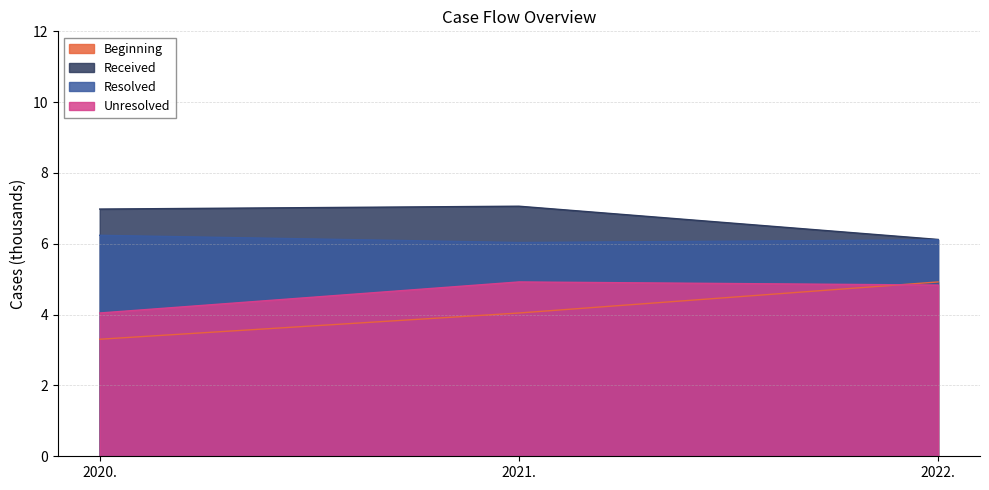

Rank the series by their maximum value, from lowest to highest.

Beginning, Unresolved, Resolved, Received